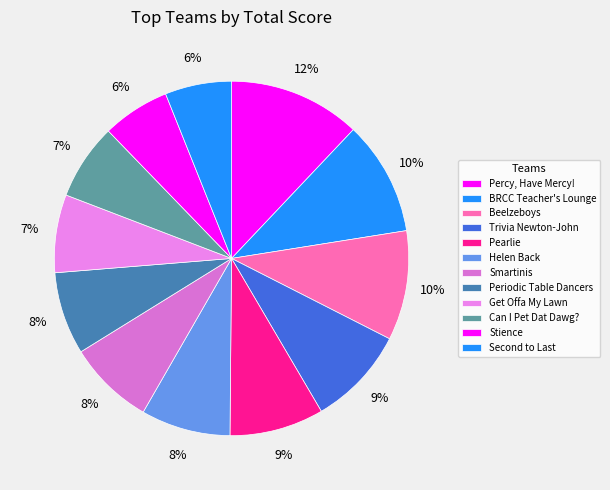

Is Get Offa My Lawn the majority of the pie?

No